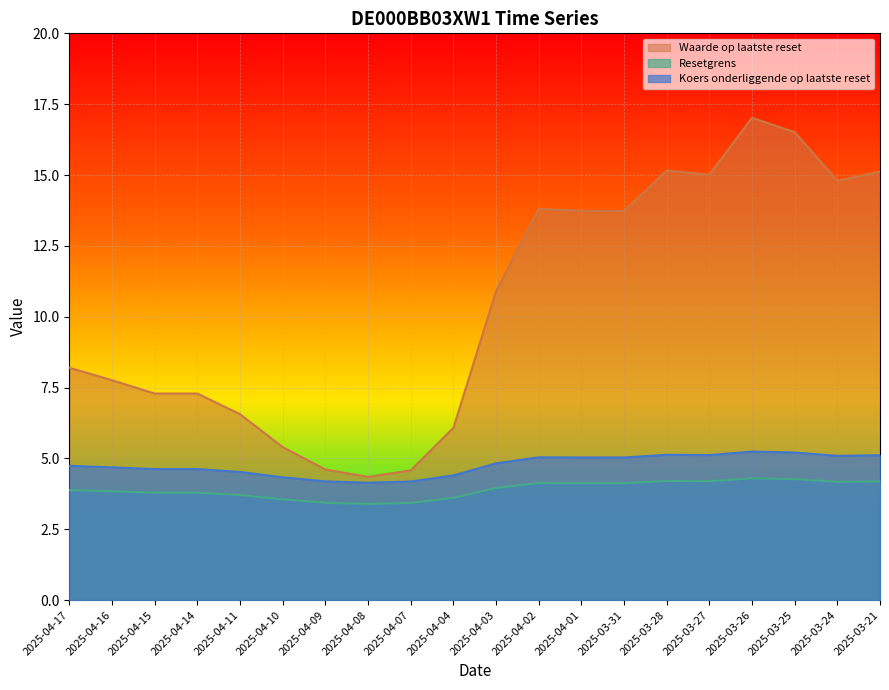

What are all the series names shown in the legend?

Waarde op laatste reset, Resetgrens, Koers onderliggende op laatste reset